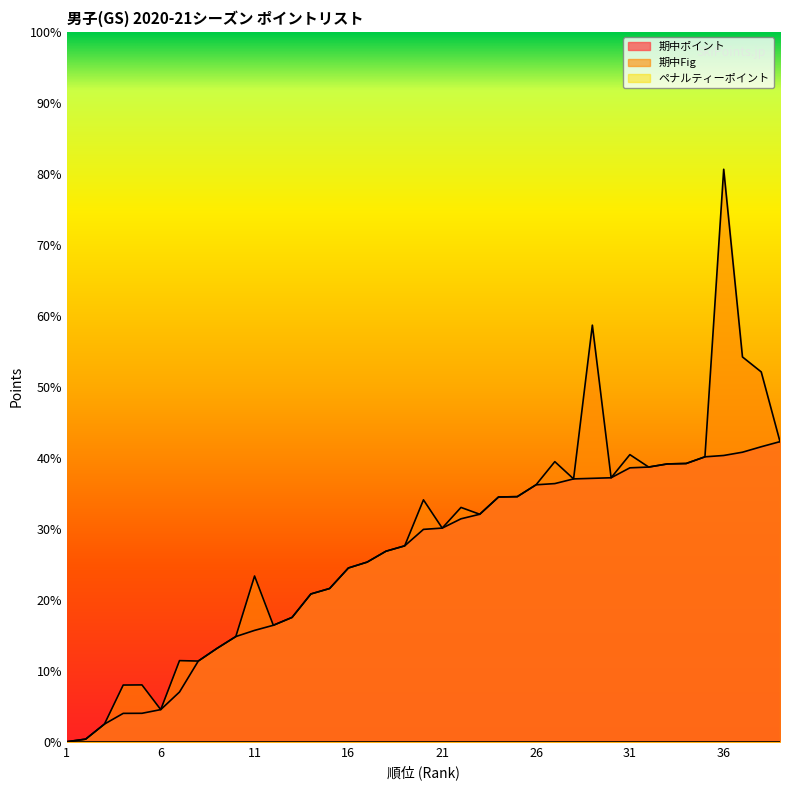

List the series in order of their overall mean, highest first.

期中Fig, 期中ポイント